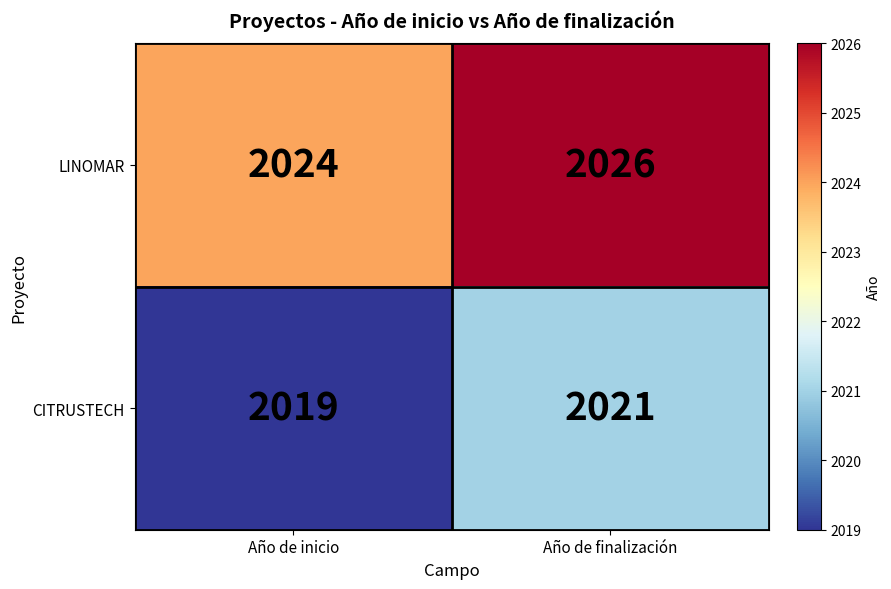

True or false: LINOMAR has a value of 3464 at Año de finalización.

False